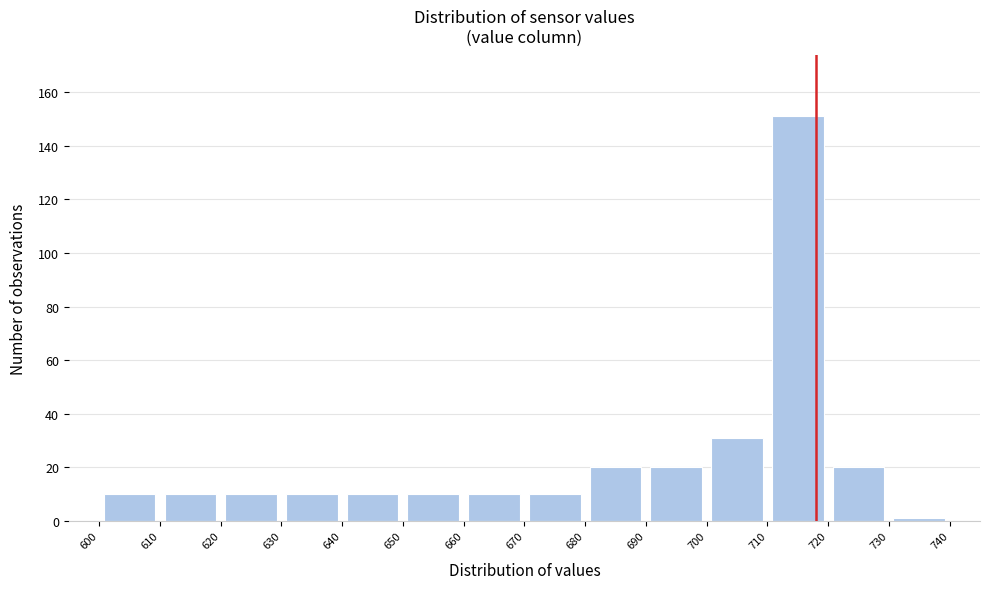

What is the height of the bar covering 630 to 640 on the x-axis? The values are not printed on the chart, so give them approximately, as read against the axis.

10